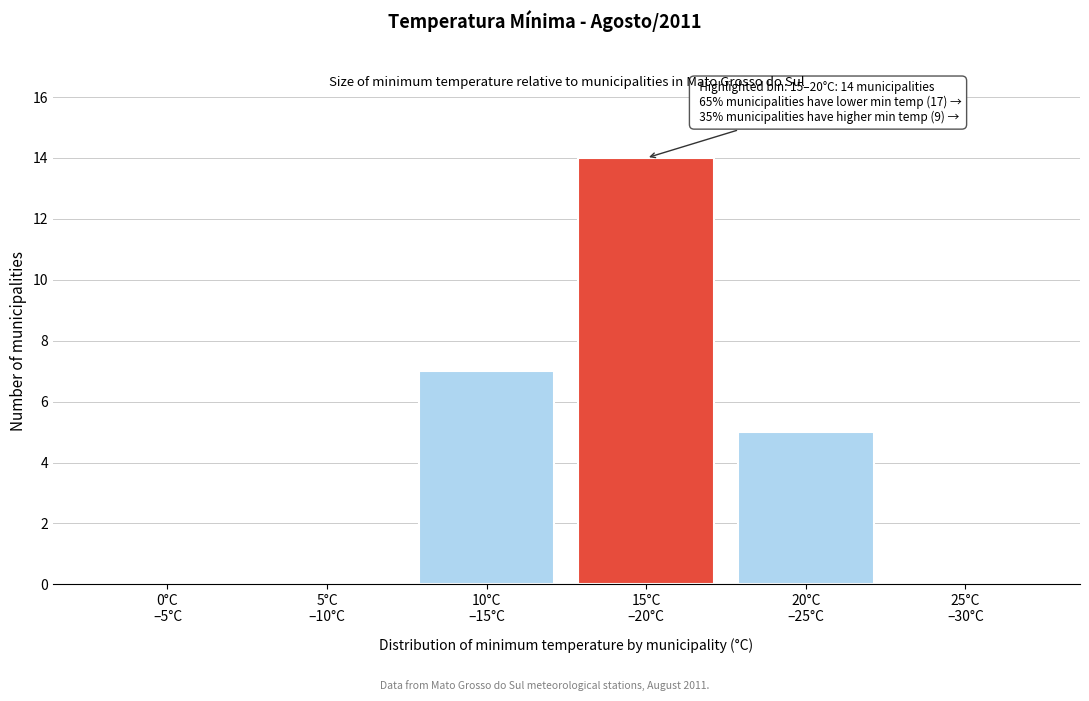

What is the sum of all values?

26